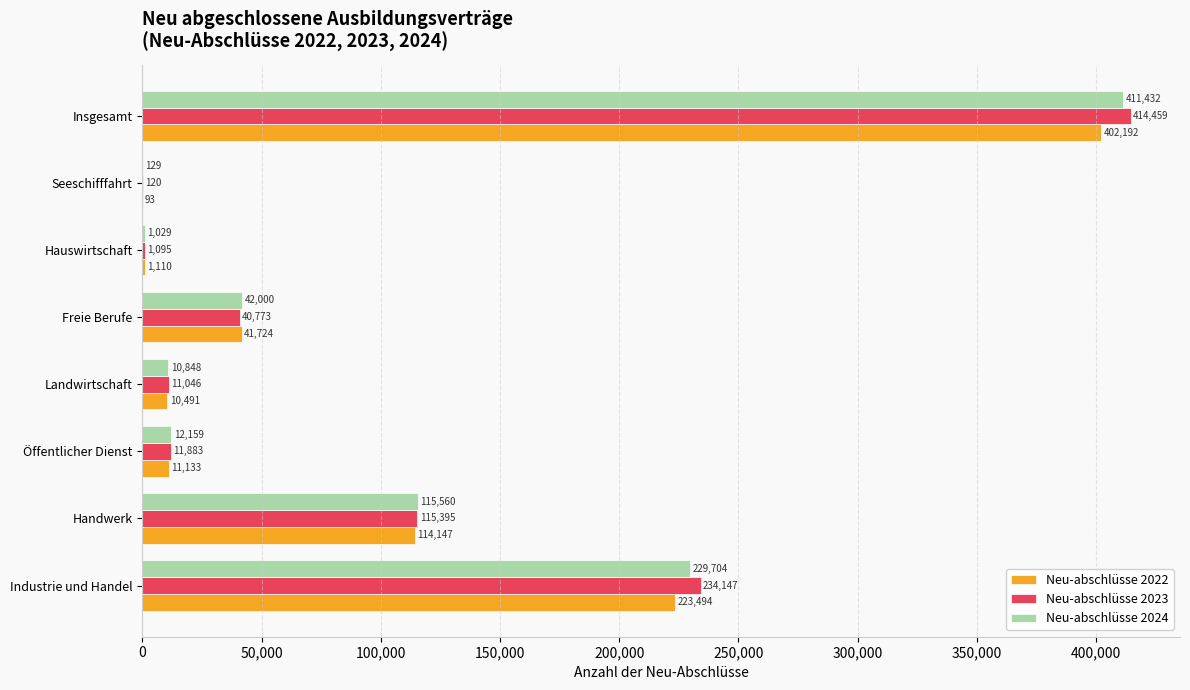

Between Handwerk and Freie Berufe, which series saw the biggest shift?

Neu-abschlüsse 2023